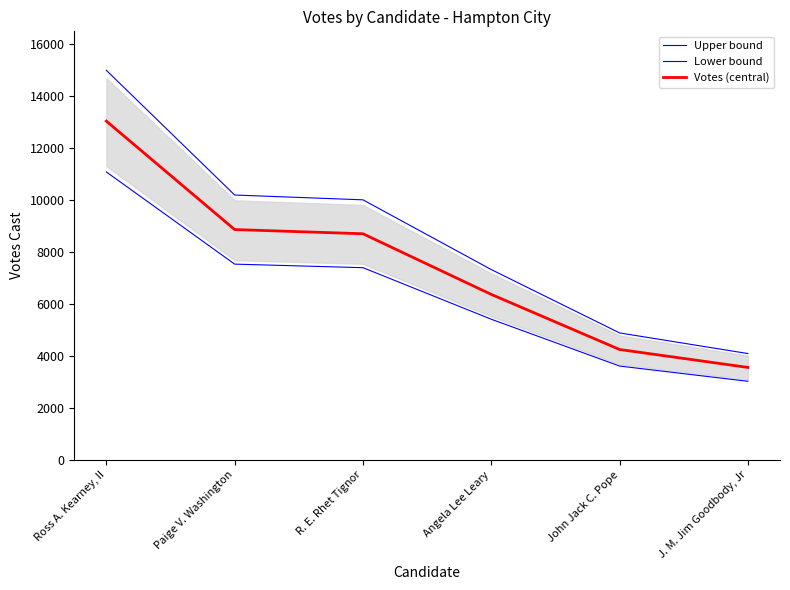

The value of Votes (central) at John Jack C. Pope is 4248.0. True or false?

True